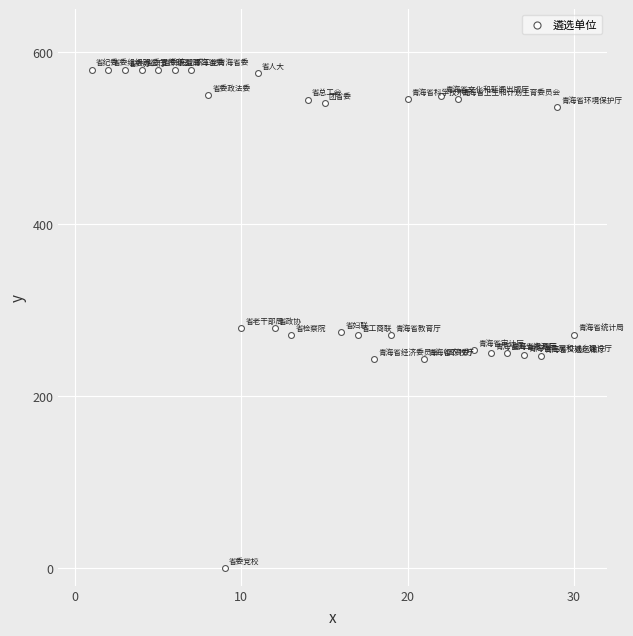

What is the range of X values (max minus min)?

29.0